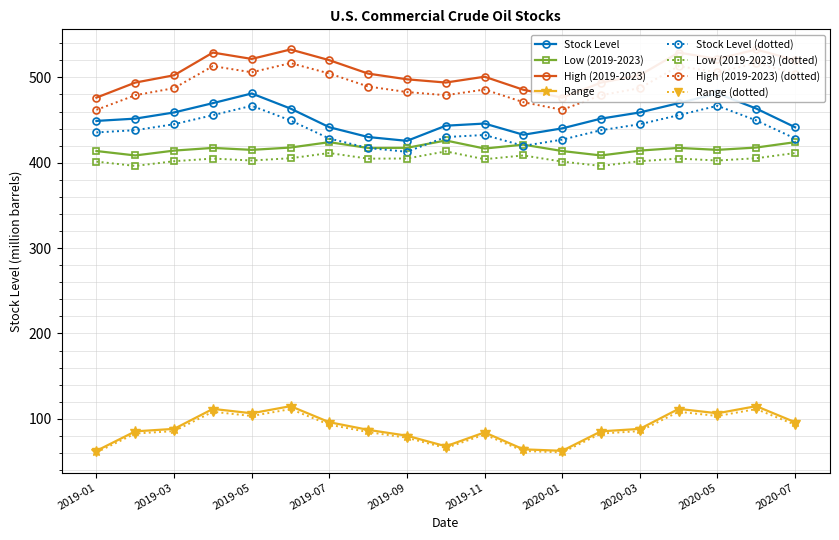

At which category does High (2019-2023) reach its first local peak?

2019-04